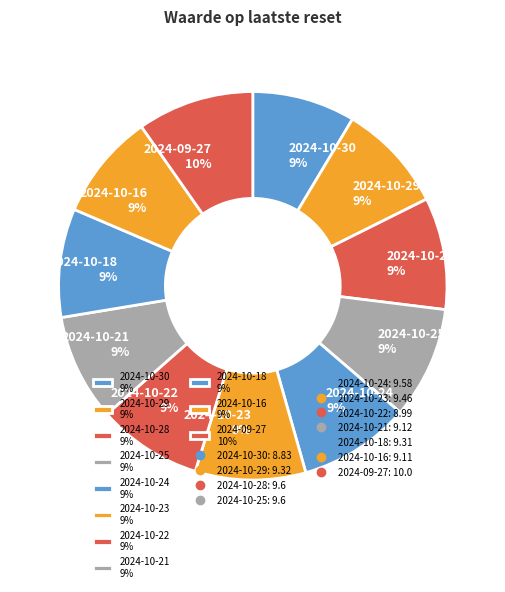

Do 2024-10-21 9% and 2024-10-16 9% together represent more than half of the pie?

No